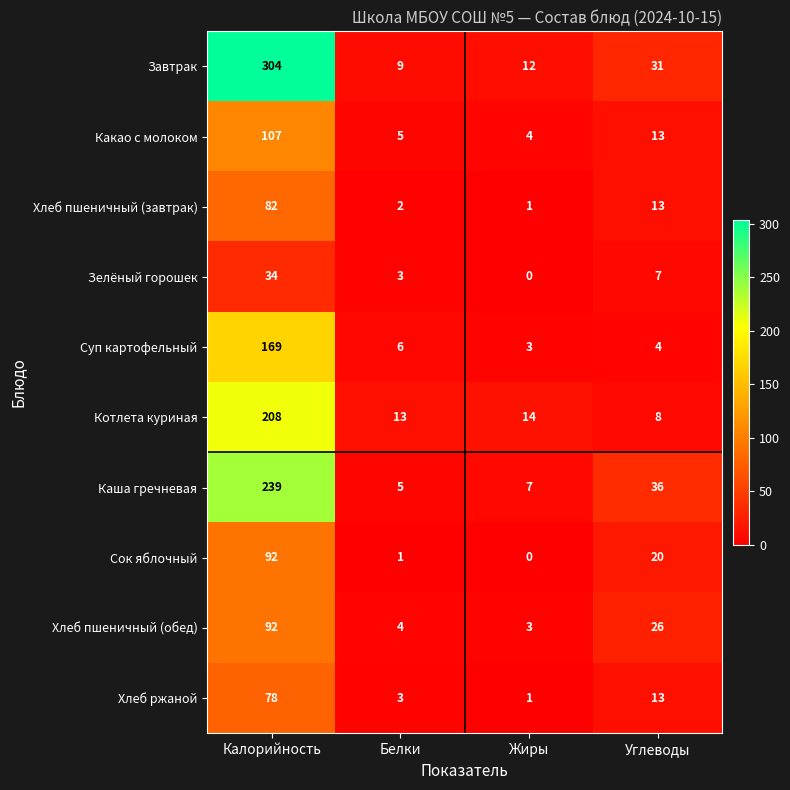

What is the difference between the second highest and minimum values in the Зелёный горошек series?

7